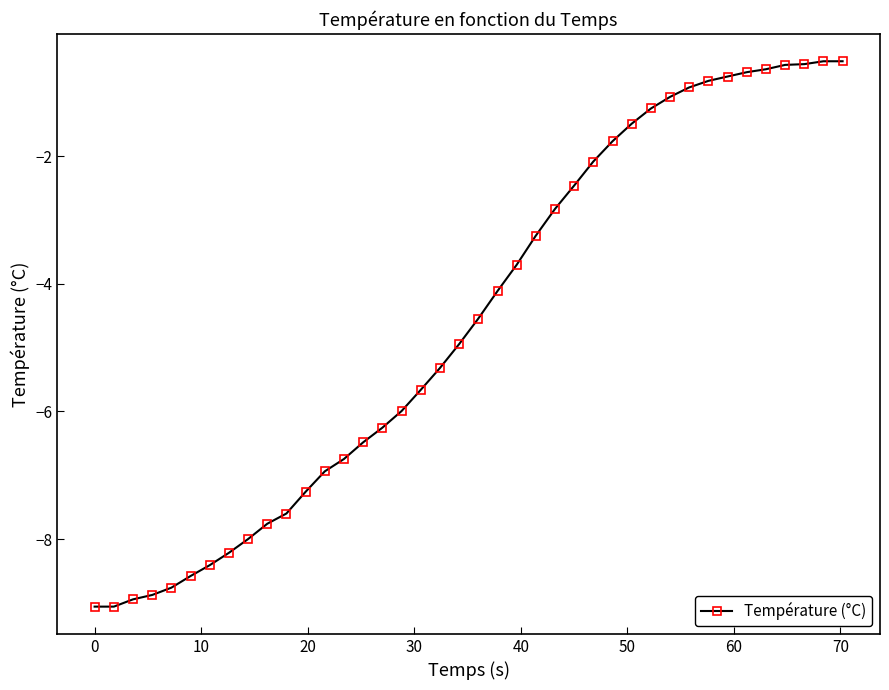

What is the value of the 18th point from the left?

-5.7